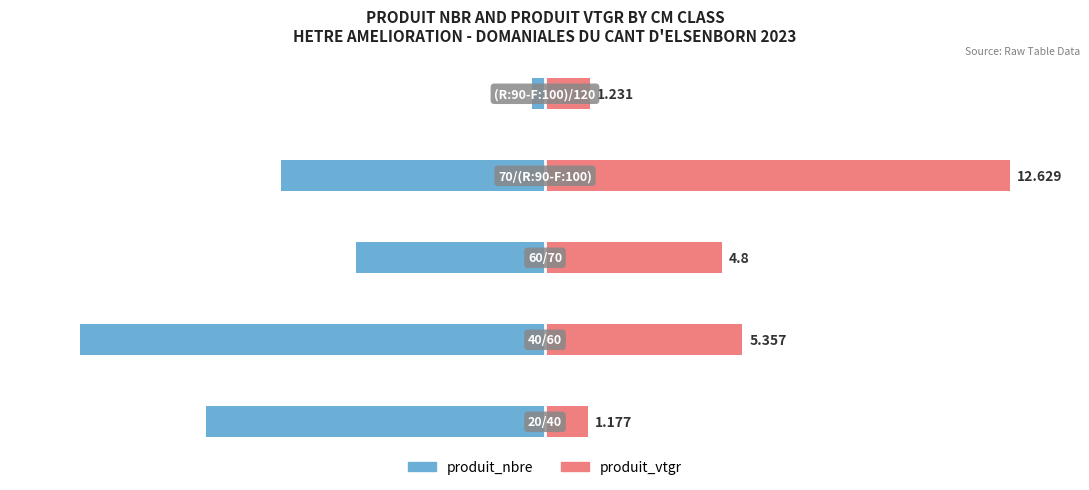

What is the sum of all produit_nbre values?

-273.0